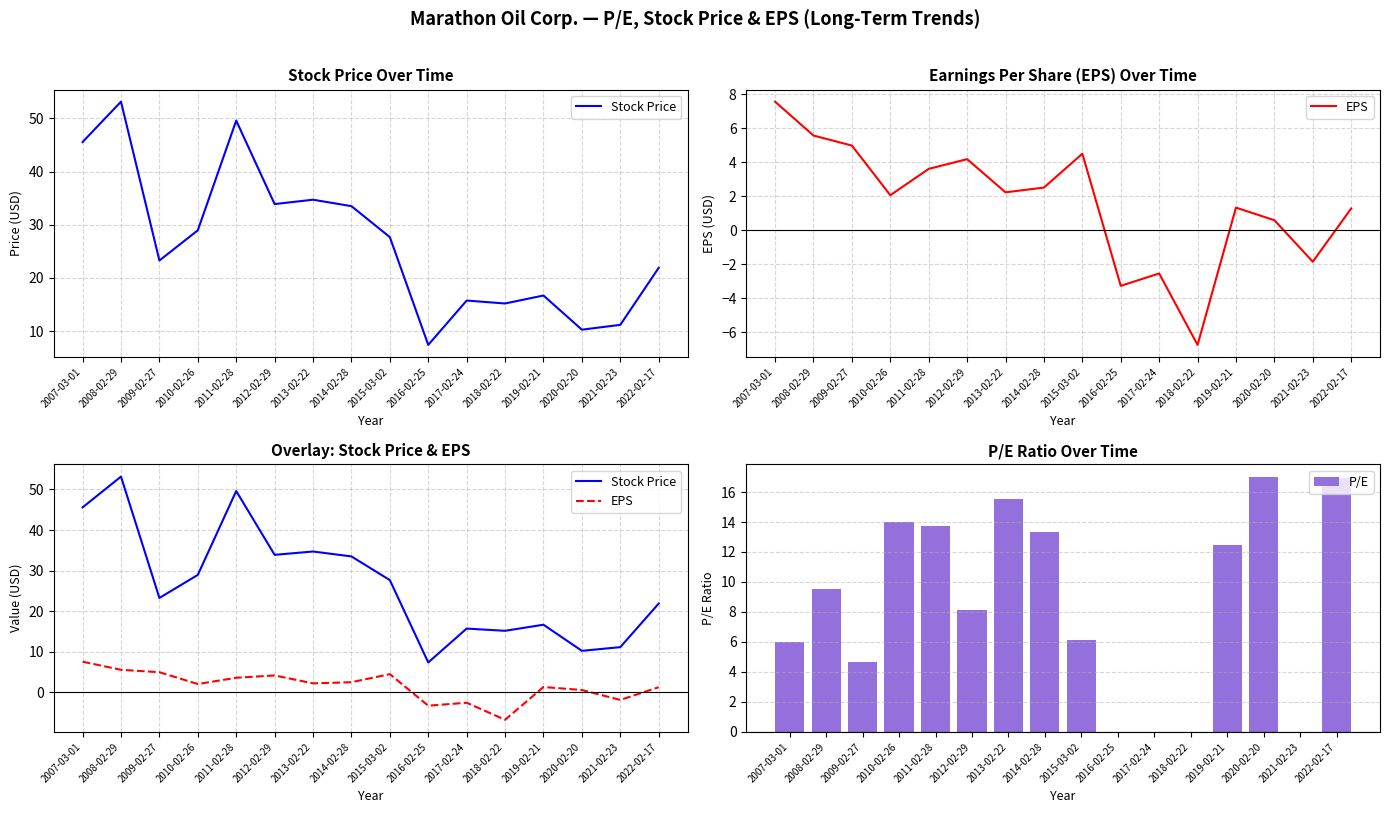

List the labels in order of Stock Price value, largest first.

2008-02-29, 2011-02-28, 2007-03-01, 2013-02-22, 2012-02-29, 2014-02-28, 2010-02-26, 2015-03-02, 2009-02-27, 2022-02-17, 2019-02-21, 2017-02-24, 2018-02-22, 2021-02-23, 2020-02-20, 2016-02-25